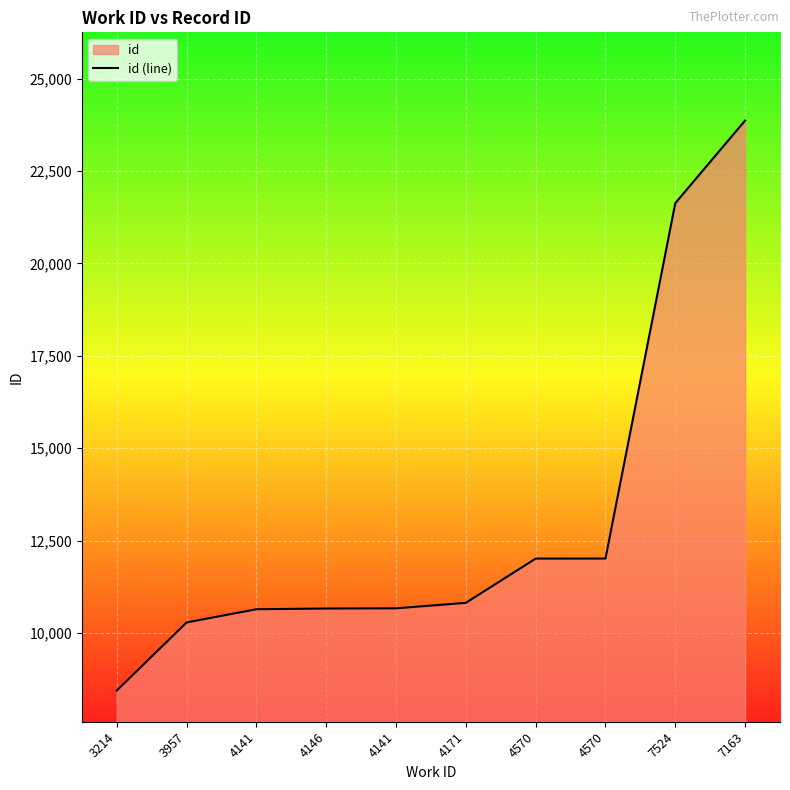

What is the difference between the values at 3957 and 4570?

1728